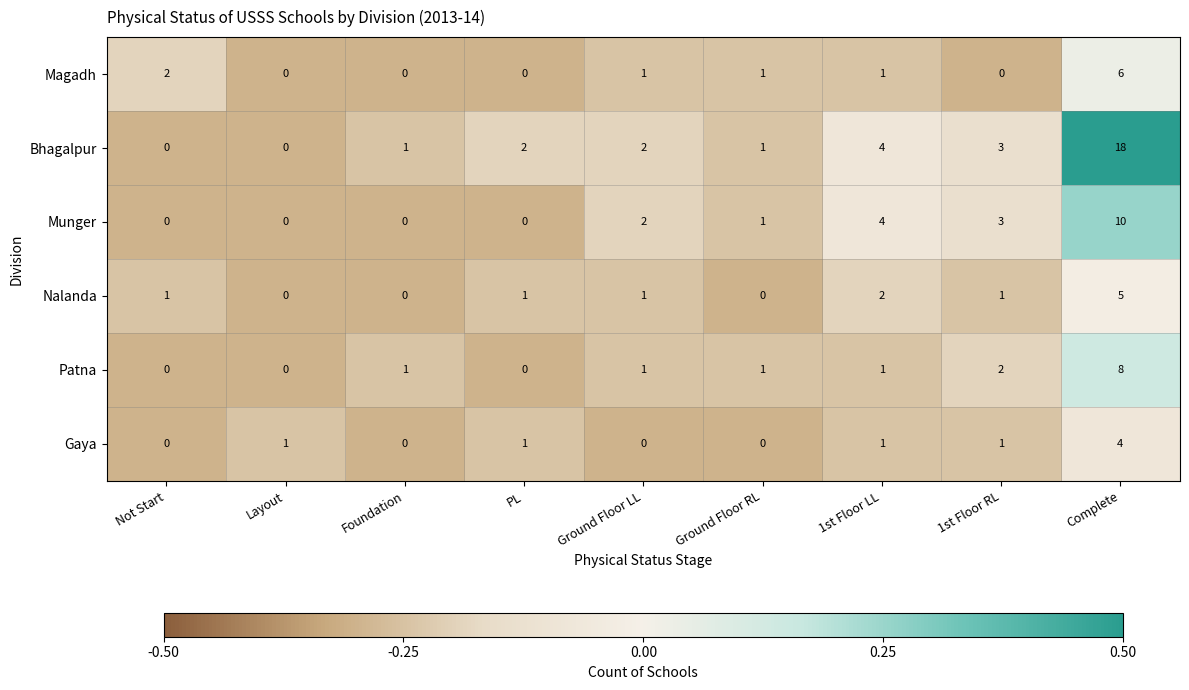

What is the difference between the highest and lowest values at 1st Floor LL?

3